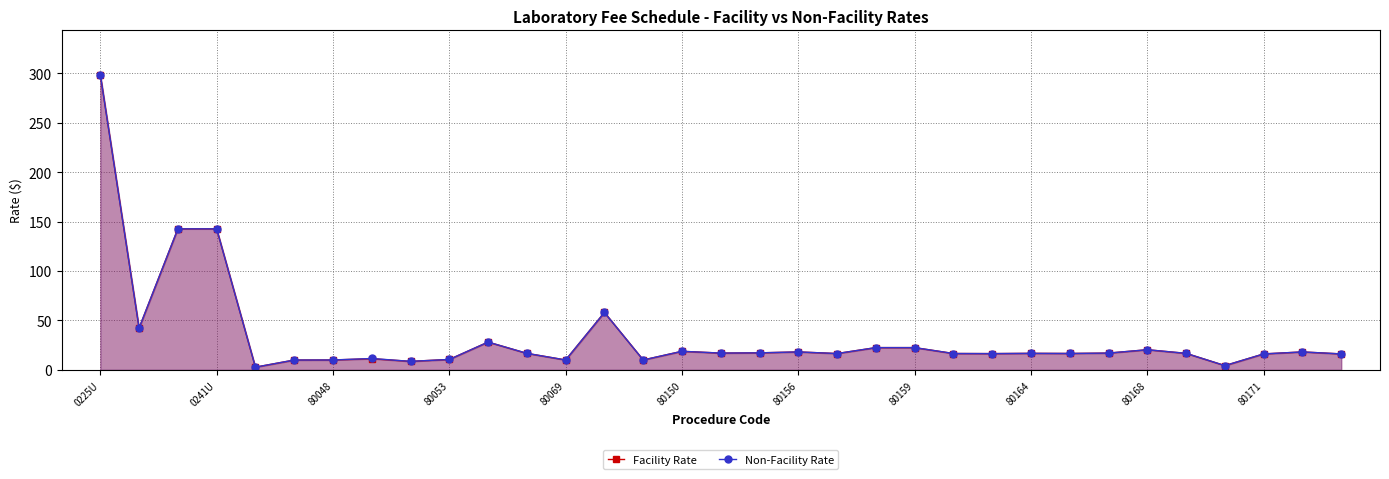

What is the value of the Facility Rate point at the 32nd from the left?

18.1